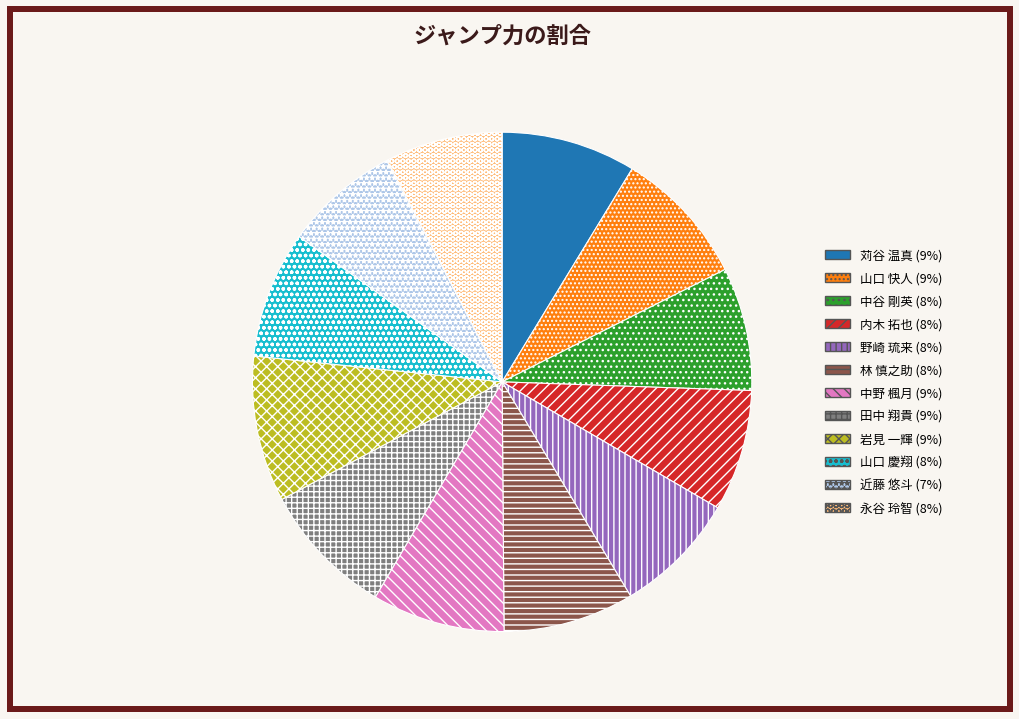

Is there a majority slice in this chart?

No